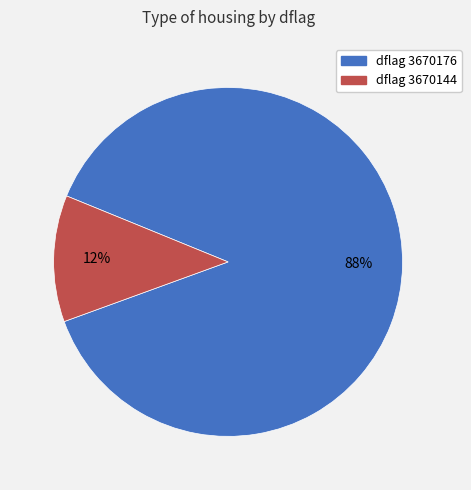

To the nearest percent, what is the average slice percentage?

50%